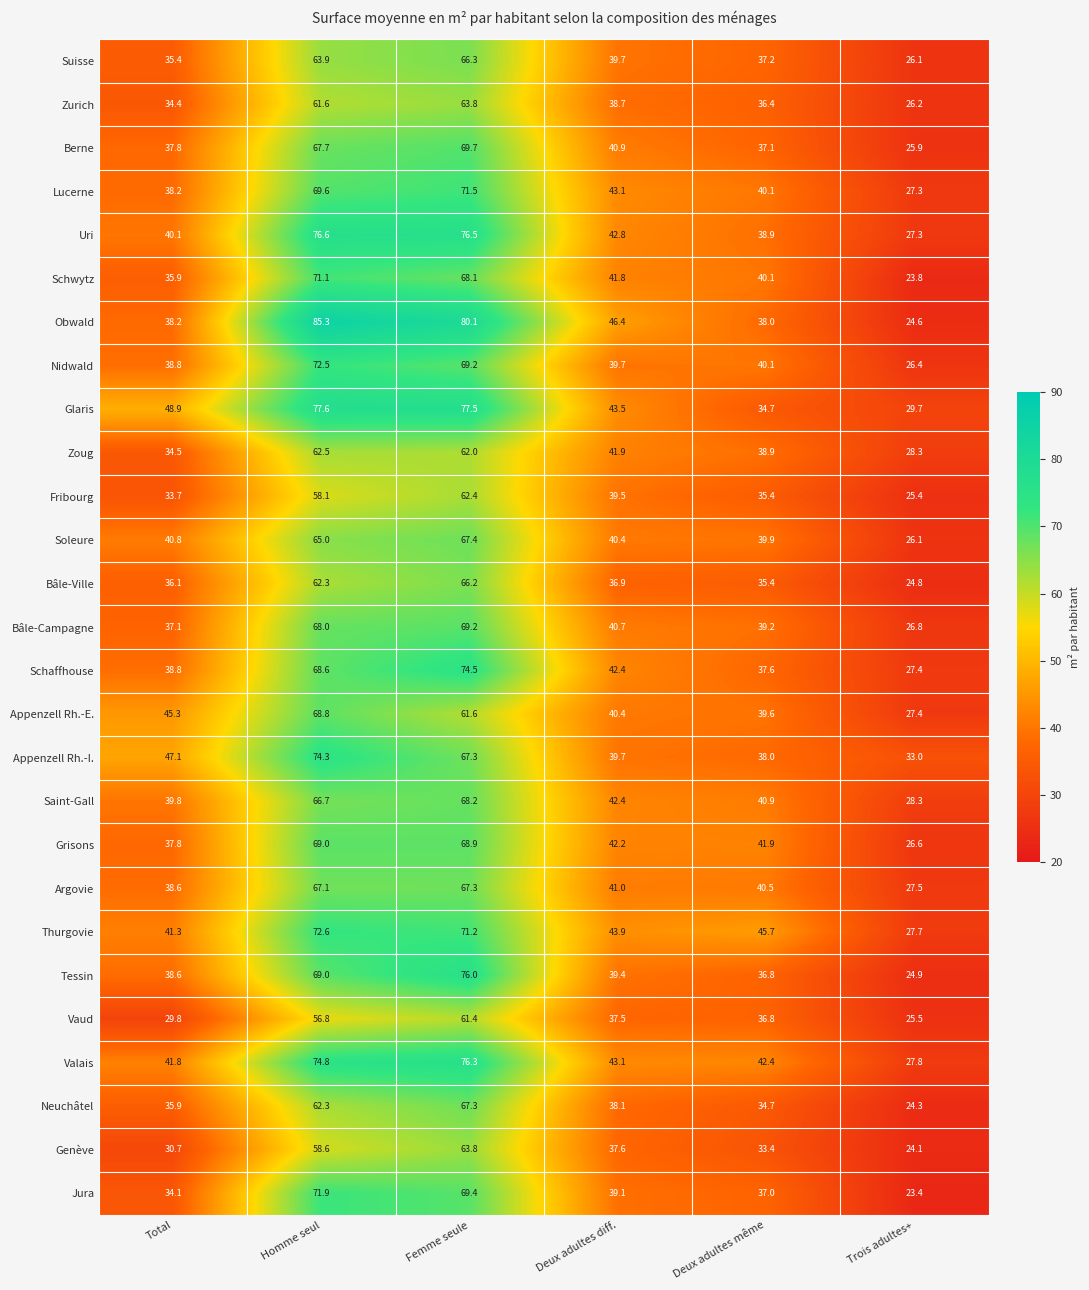

List the labels in order of Zoug value, largest first.

Homme seul, Femme seule, Deux adultes diff., Deux adultes même, Total, Trois adultes+